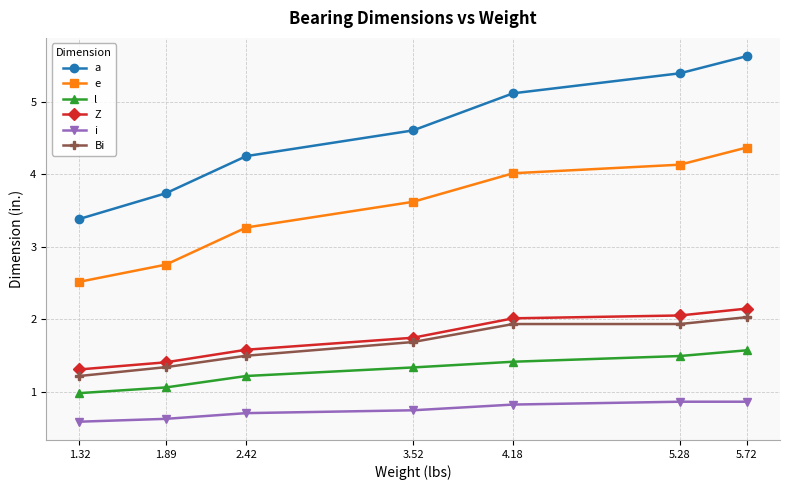

Which series changed the most between 2.42 and 4.18?

a